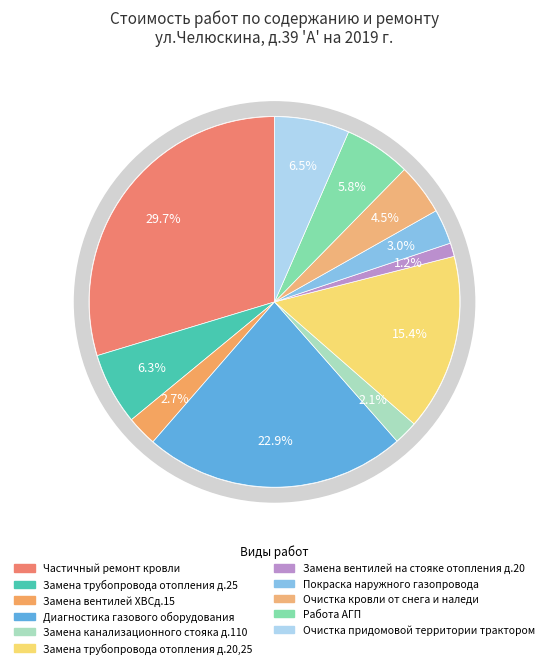

What is the smallest slice in the pie chart?

Замена вентилей на стояке отопления д.20